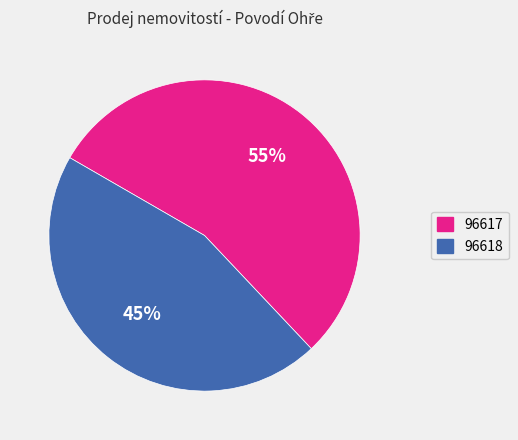

Do 96618 and 96617 together represent more than half of the pie?

Yes